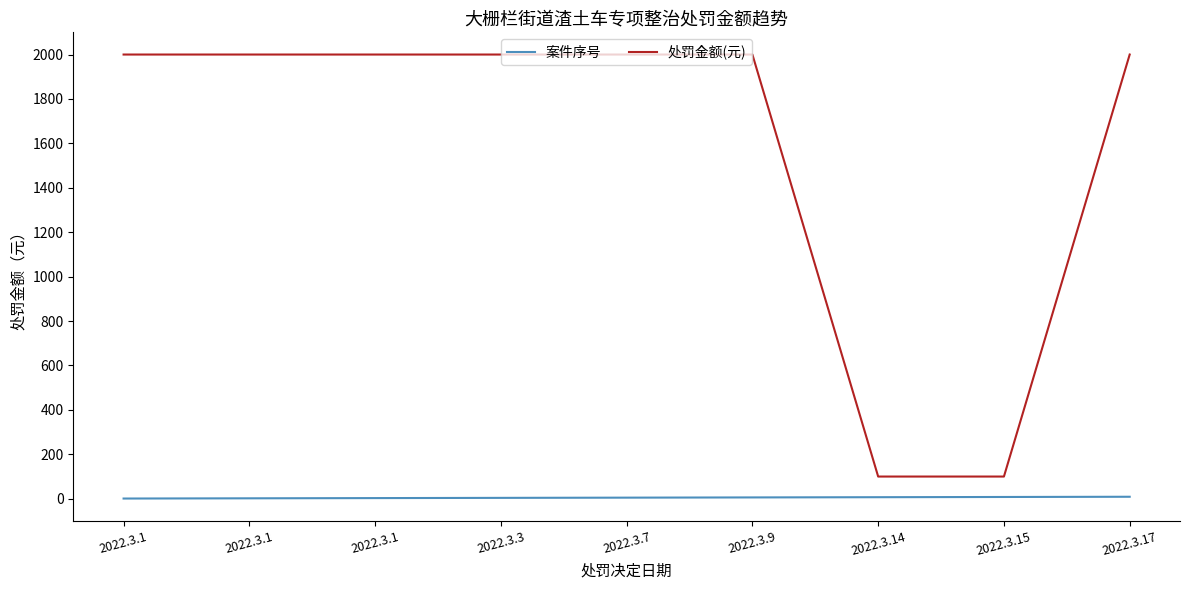

What is the value of the 处罚金额(元) point at the 7th from the left?

100